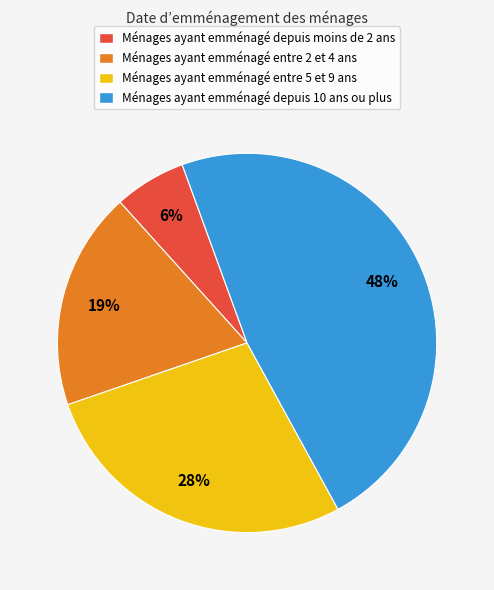

To the nearest percent, what is the average slice percentage?

25%